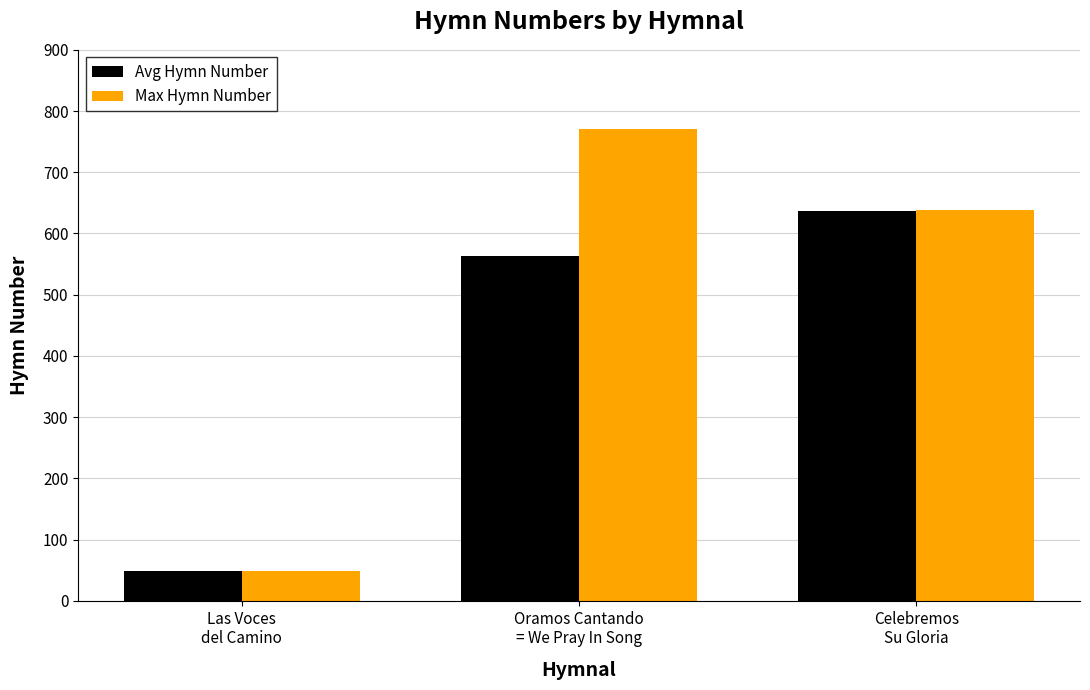

What is the value of the Max Hymn Number bar at the 2nd from the left?

770